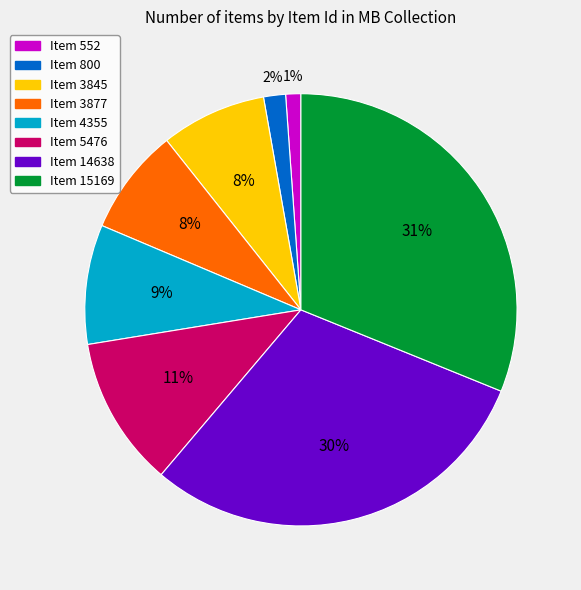

To the nearest percent, what is the average slice percentage?

12%